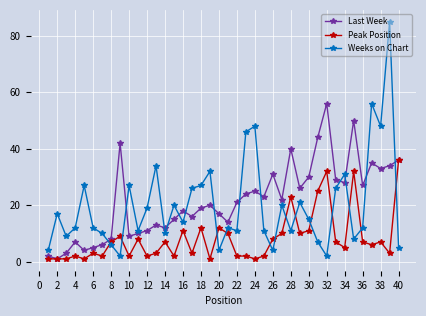

Which series has the largest range (max minus min)?

Weeks on Chart